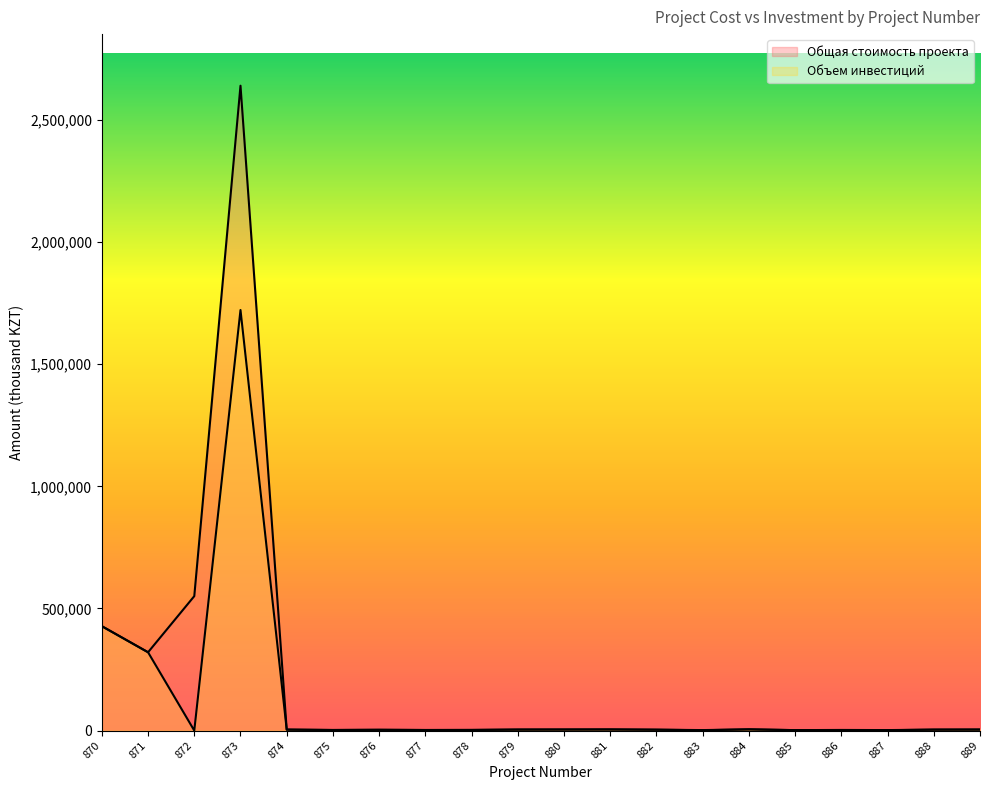

Reading left to right, list all the values displayed in this chart.

Общая стоимость проекта: 427426.0	320631.2	550429.0	2640511.0	3978.0	2346.0	3151.8	2305.2	2216.8	4049.4	4273.8	4542.4	3583.6	1319.2	4936.8	1788.4	1659.2	1407.6	3838.6	4124.2
Объем инвестиций: 427426.0	320631.2	0.0	1722046.0	3978.0	2346.0	3151.8	2305.2	2890.0	4049.4	4273.8	4542.4	3583.6	1992.0	4936.8	1788.4	2540.0	1971.0	3838.6	4124.2